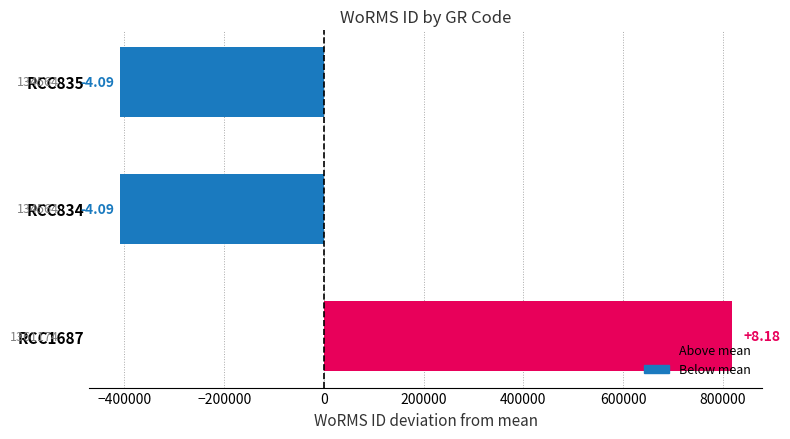

Which label corresponds to the largest value in the chart?

RCC1687